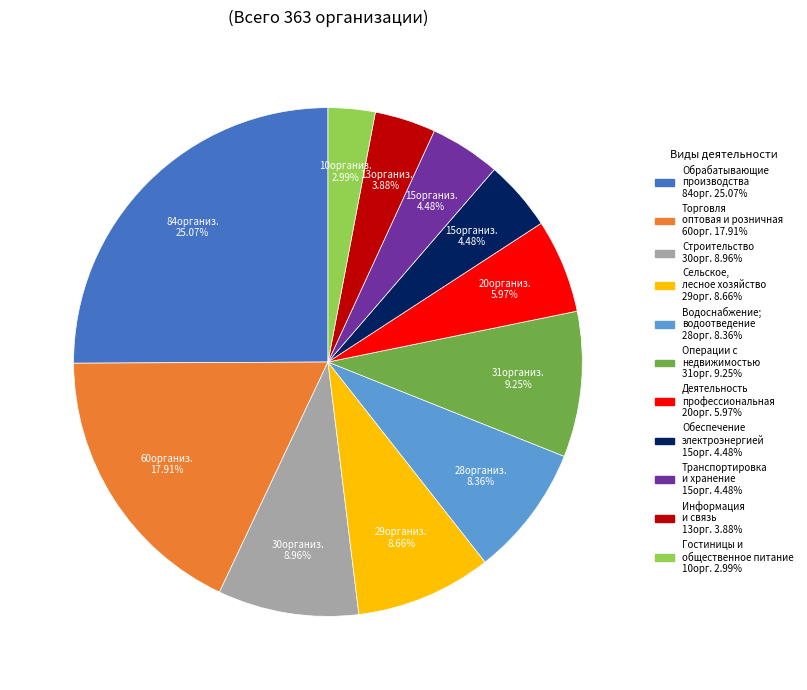

To the nearest percent, what is the average slice percentage?

9%